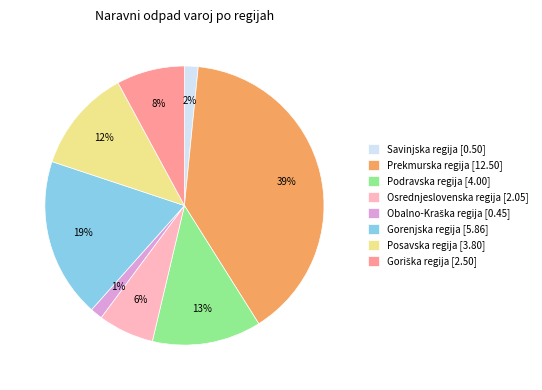

True or false: Gorenjska regija accounts for 19% of the total.

True